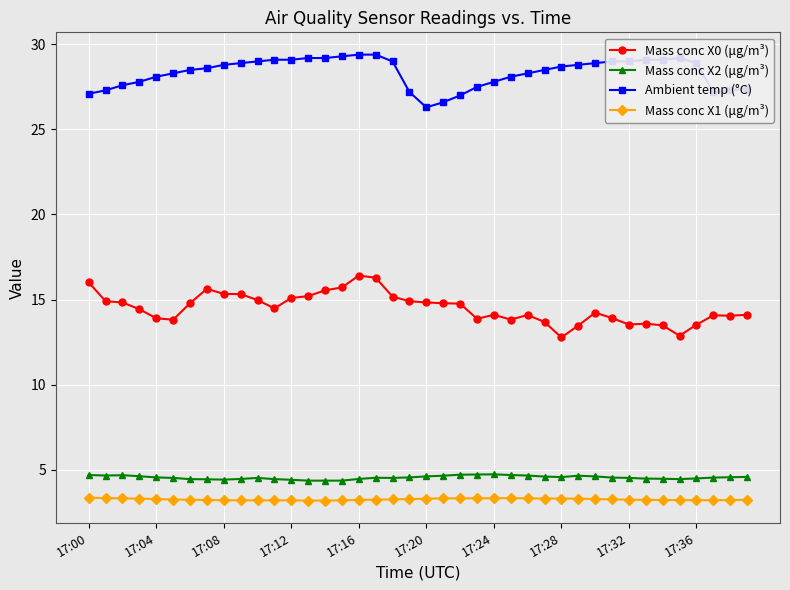

What is the minimum value shown in the chart?

3.2